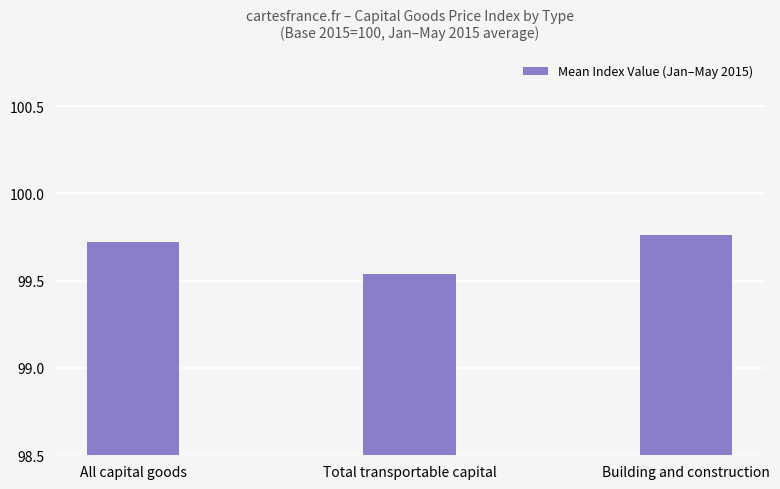

At which category does the chart reach its minimum across all series?

Total transportable capital